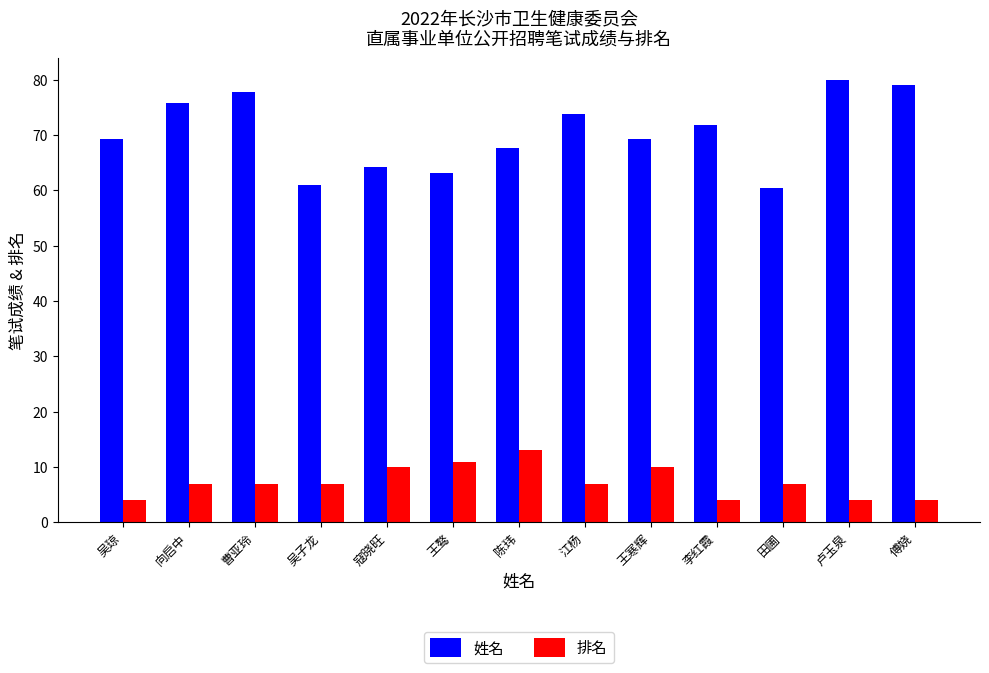

What is the difference between the highest and lowest values at 卢玉泉?

75.9